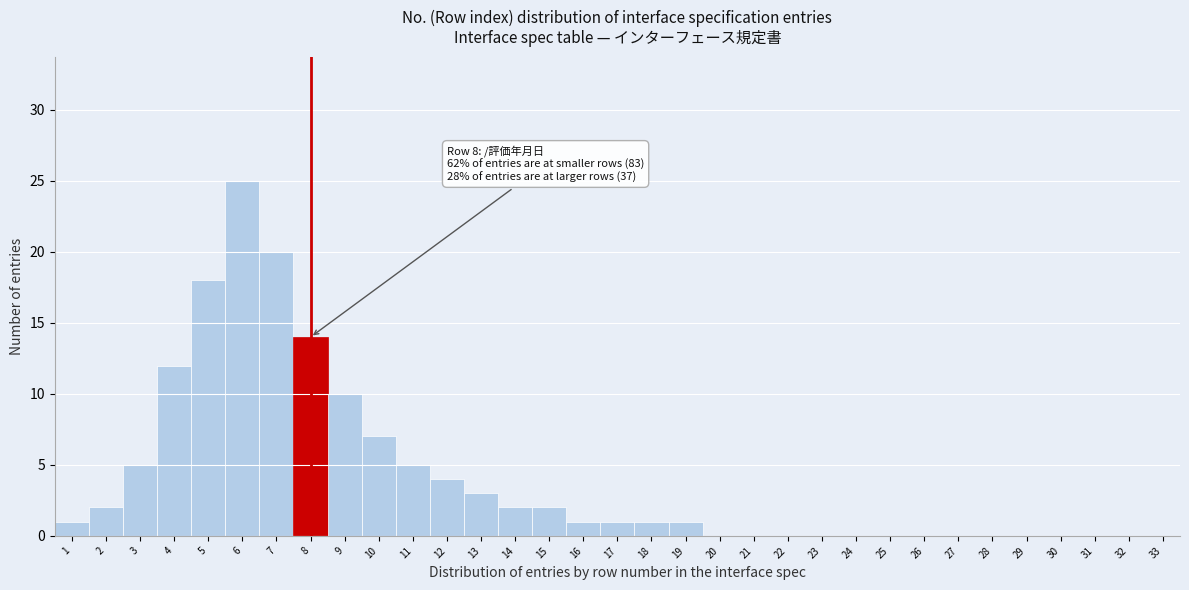

Over which range of the x-axis is the bar tallest?

5.5 to 6.5